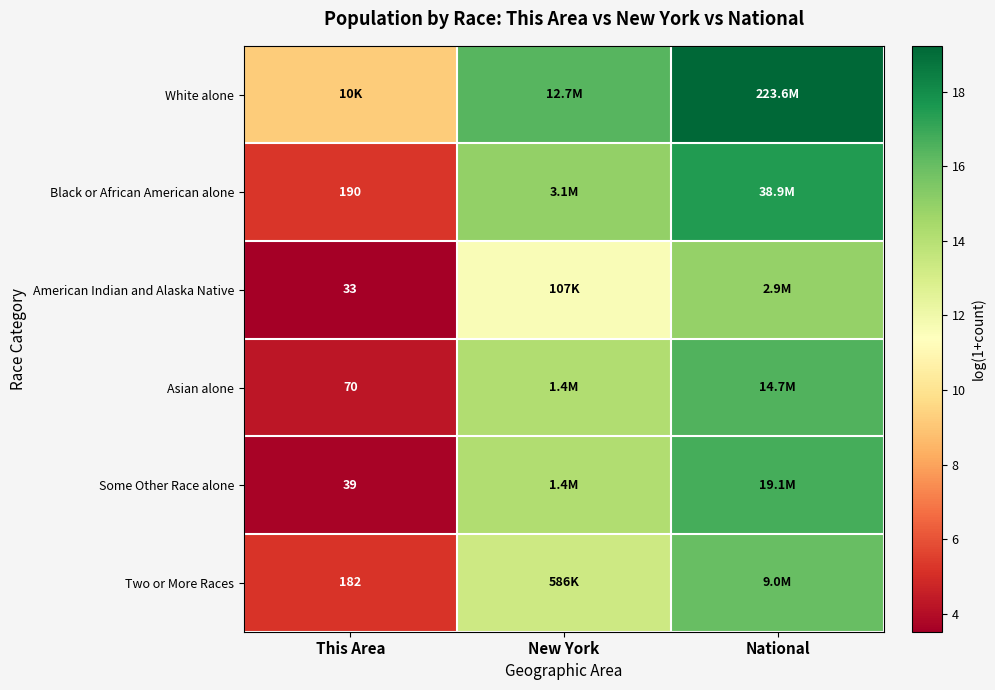

Rank the series at New York from highest to lowest value.

White alone, Black or African American alone, Some Other Race alone, Asian alone, Two or More Races, American Indian and Alaska Native